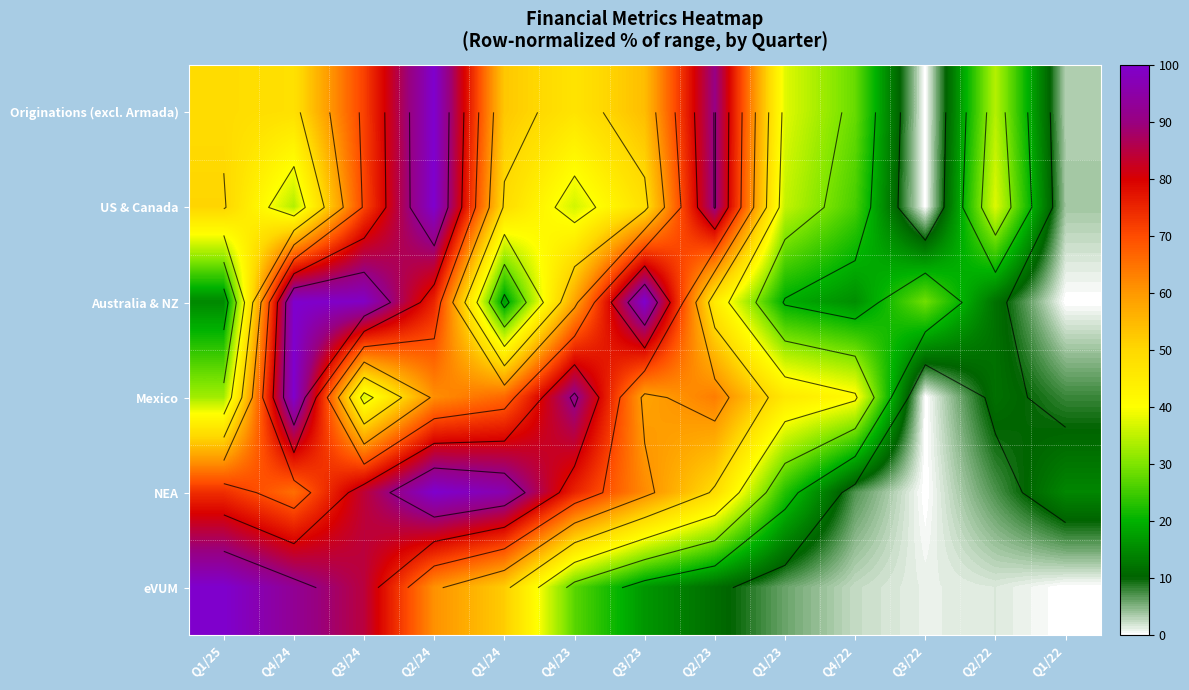

At which category is the sum across all series the highest?

Q2/24